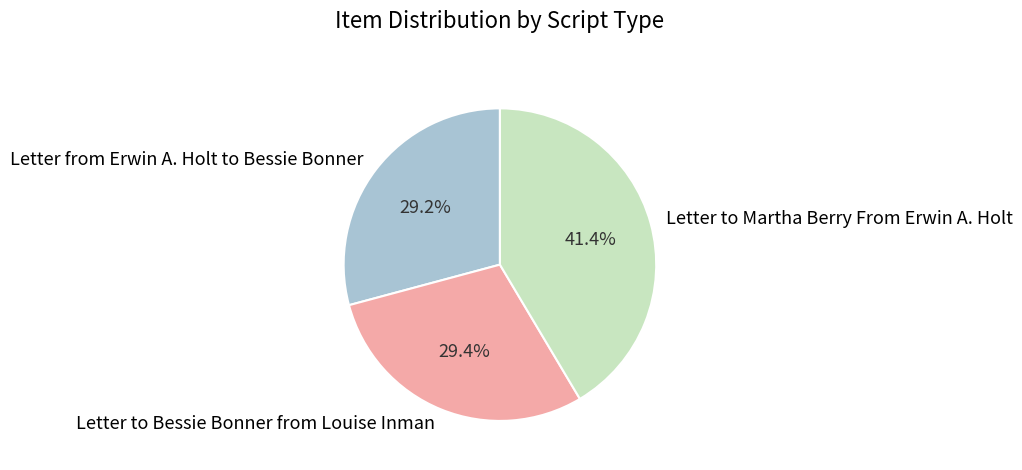

The Letter to Martha Berry From Erwin A. Holt slice represents 55% of the pie. True or false?

False